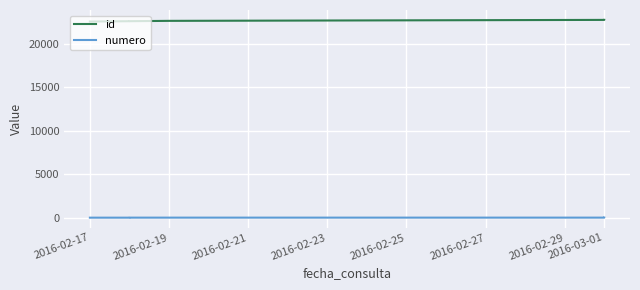

The value of numero at 2016-03-01 is 10. True or false?

False